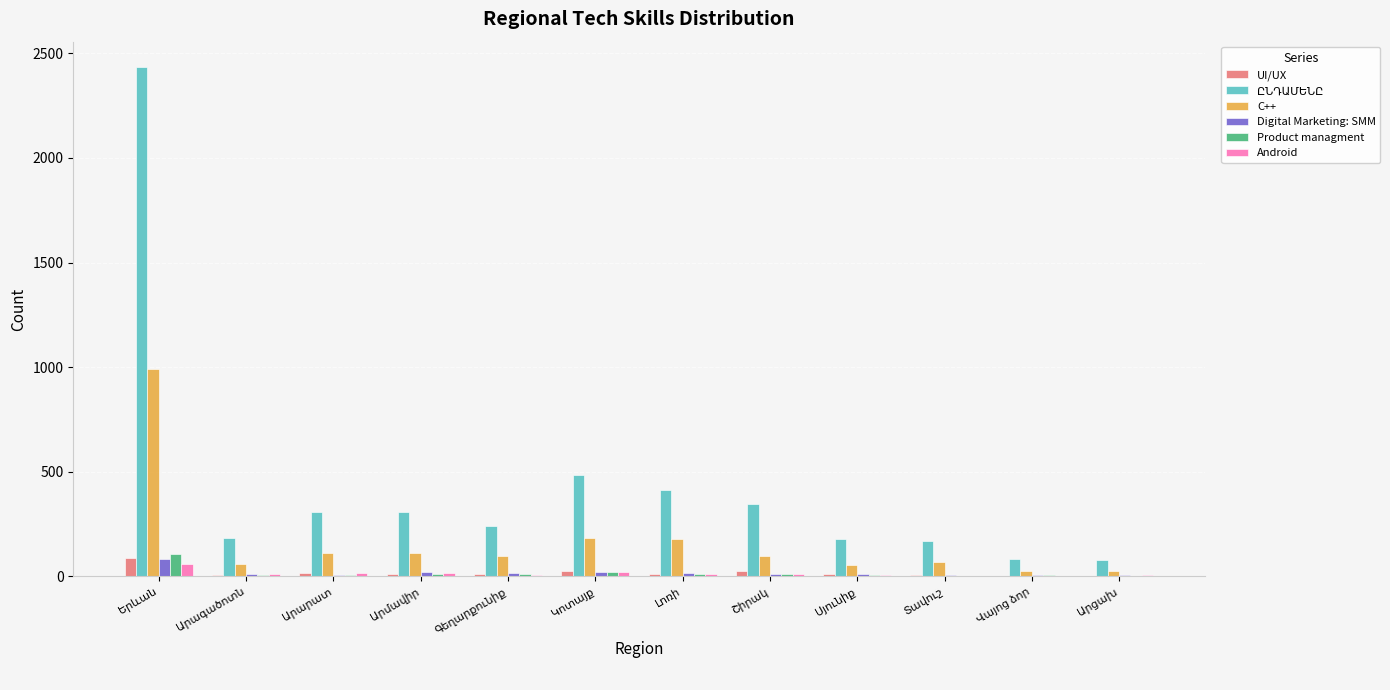

How many distinct data groups are displayed?

6